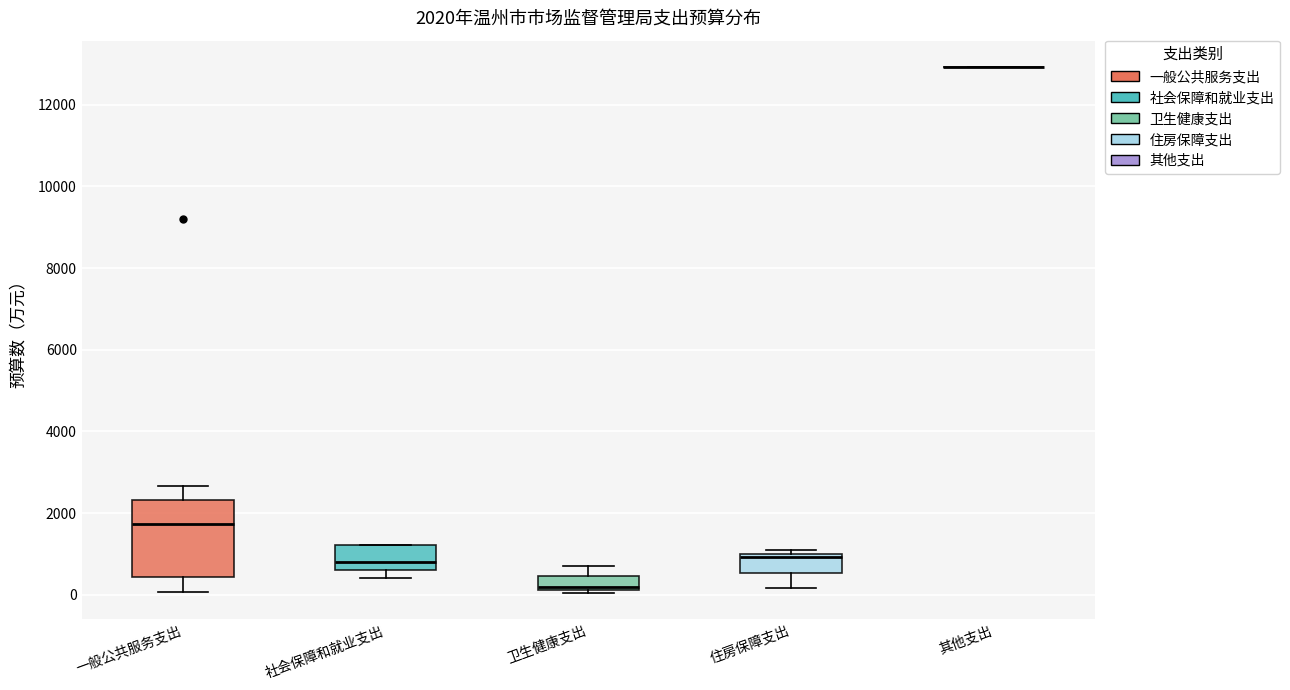

Which box is the tallest, from its lower edge to its upper edge?

一般公共服务支出